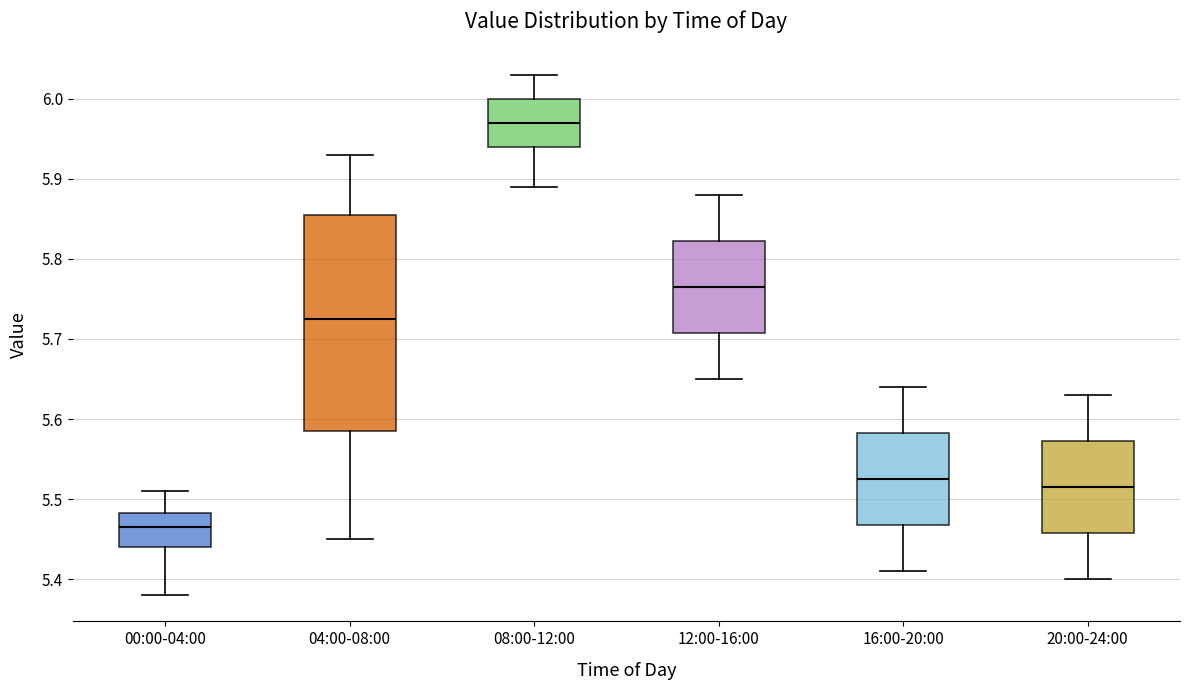

Comparing the boxes themselves (not the whiskers), which one is the tallest?

04:00-08:00